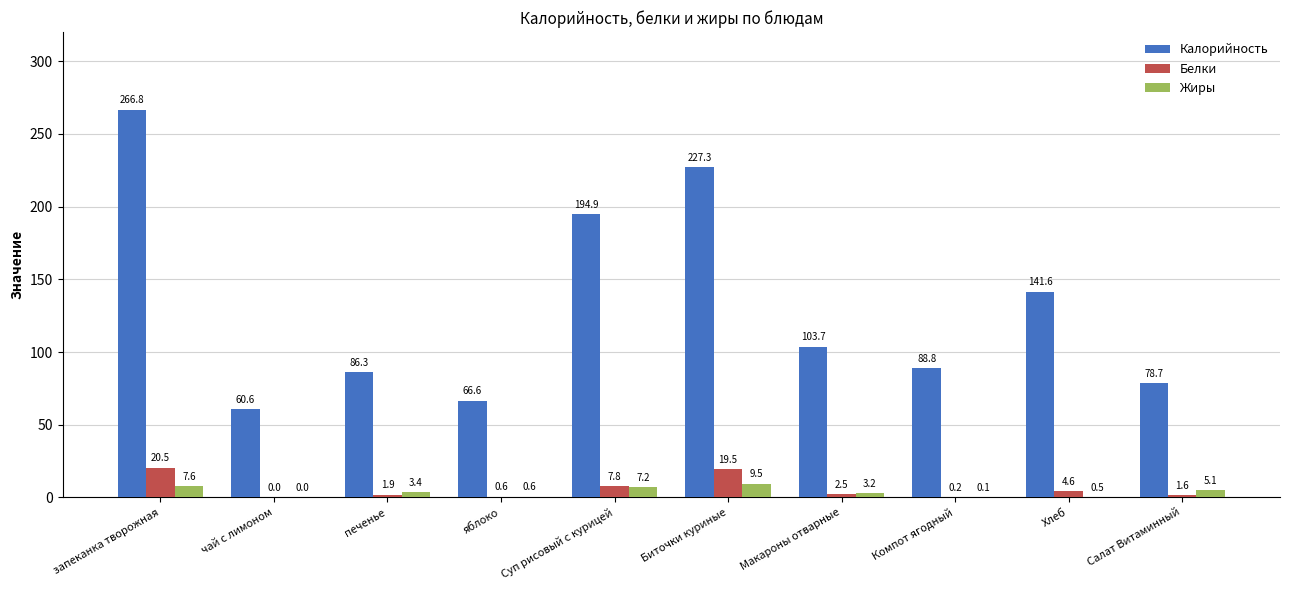

At which category does the chart reach its peak across all series?

запеканка творожная